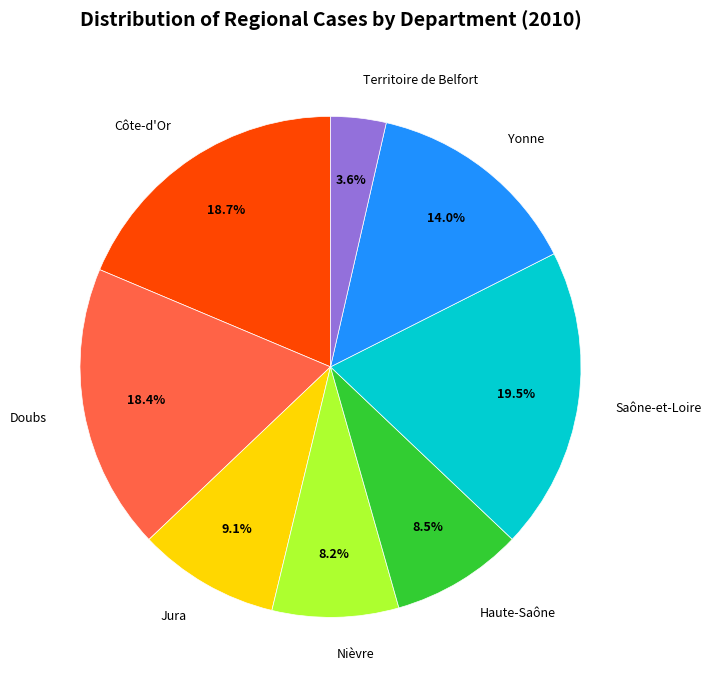

Approximately how many times larger is the value at Yonne compared to Haute-Saône?

1.6